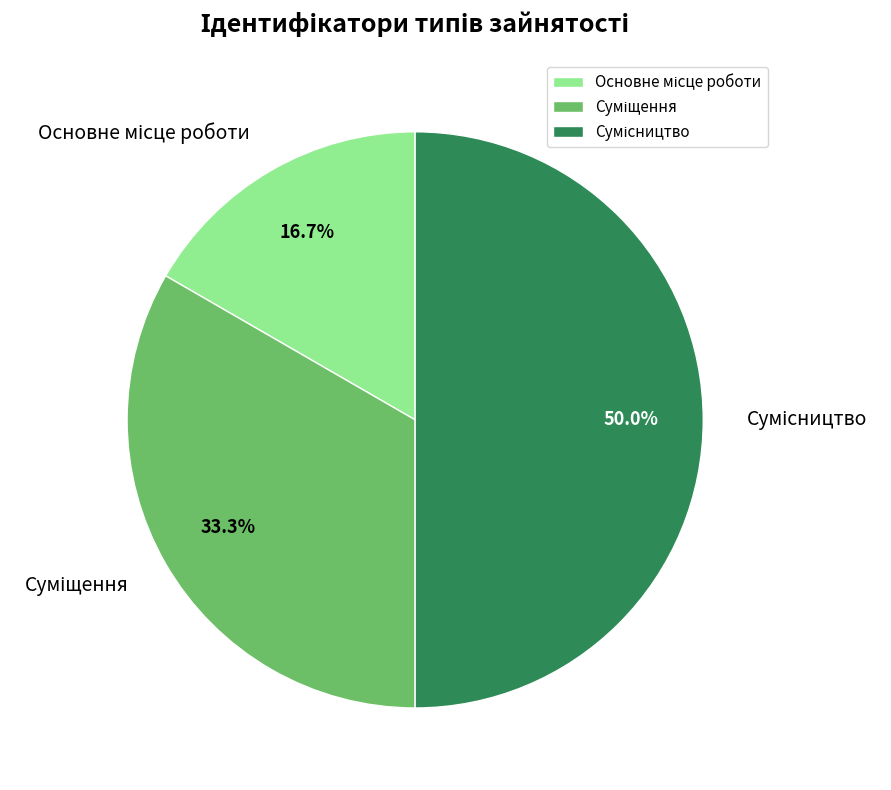

What is the total percentage of Сумісництво and Основне місце роботи?

66.7%